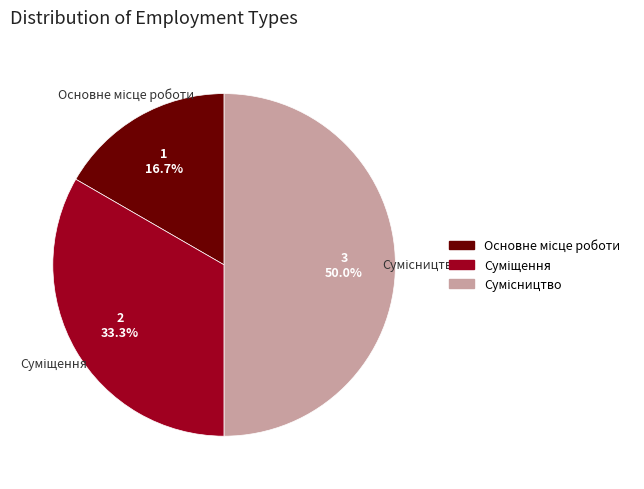

What portion of the pie excludes Сумісництво?

50.0%